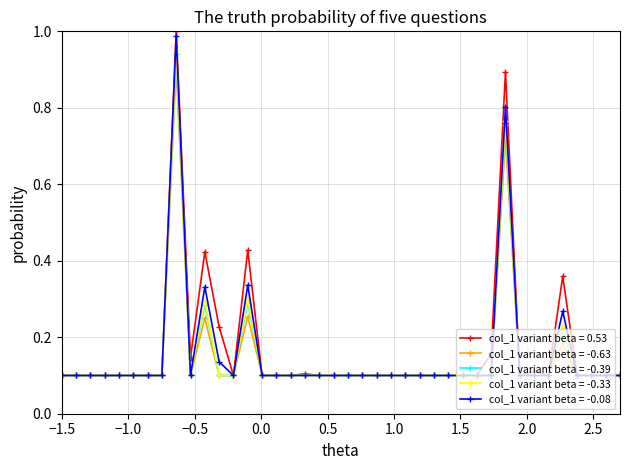

At how many categories does at least one series exceed 0?

40